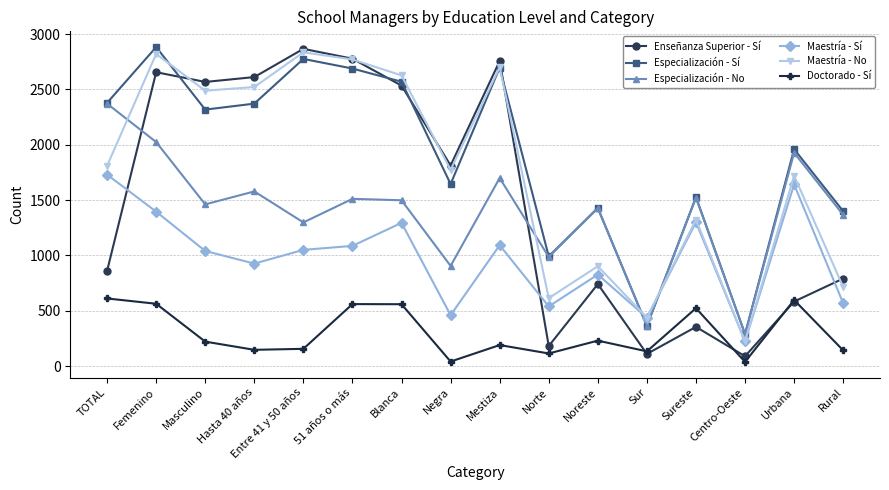

At how many categories does at least one series exceed 1513?

11